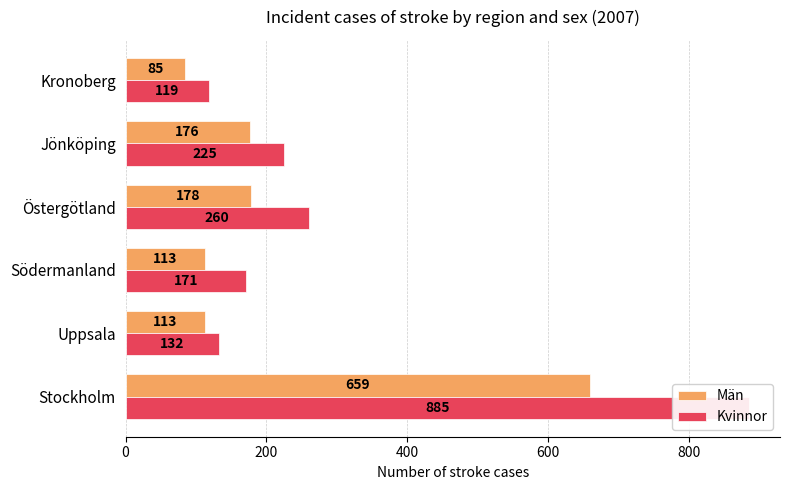

What is the value of the Kvinnor bar at the 5th from the left?

225